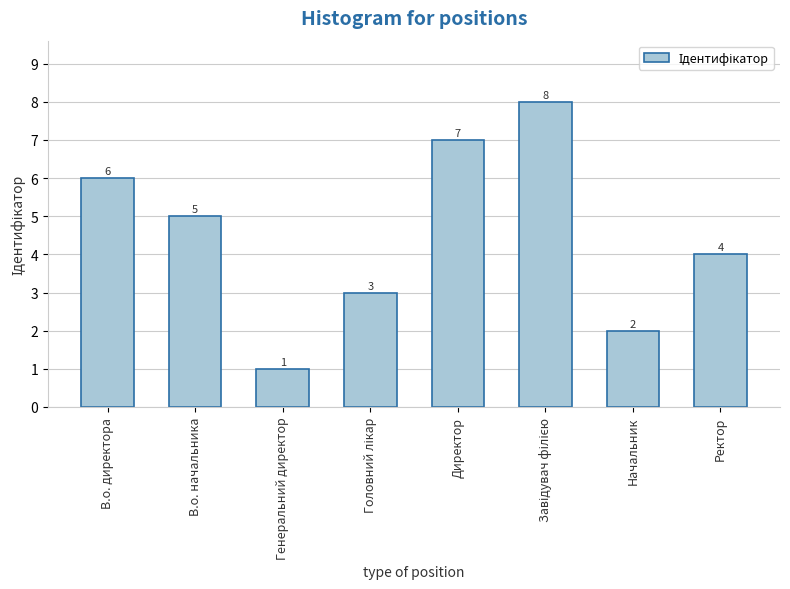

Reading right to left, list all the values displayed in this chart.

4	2	8	7	3	1	5	6